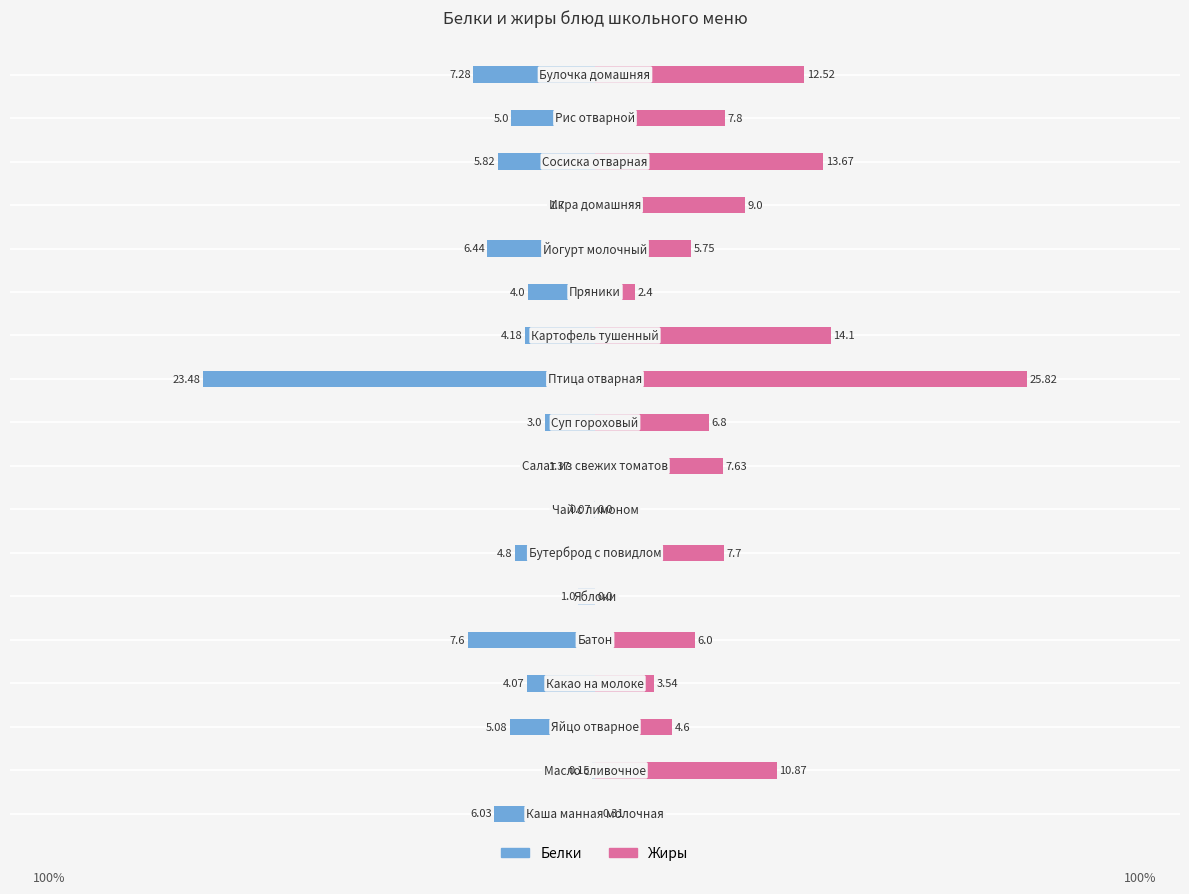

What is the difference between the second highest and second lowest values in the Жиры series?

14.1